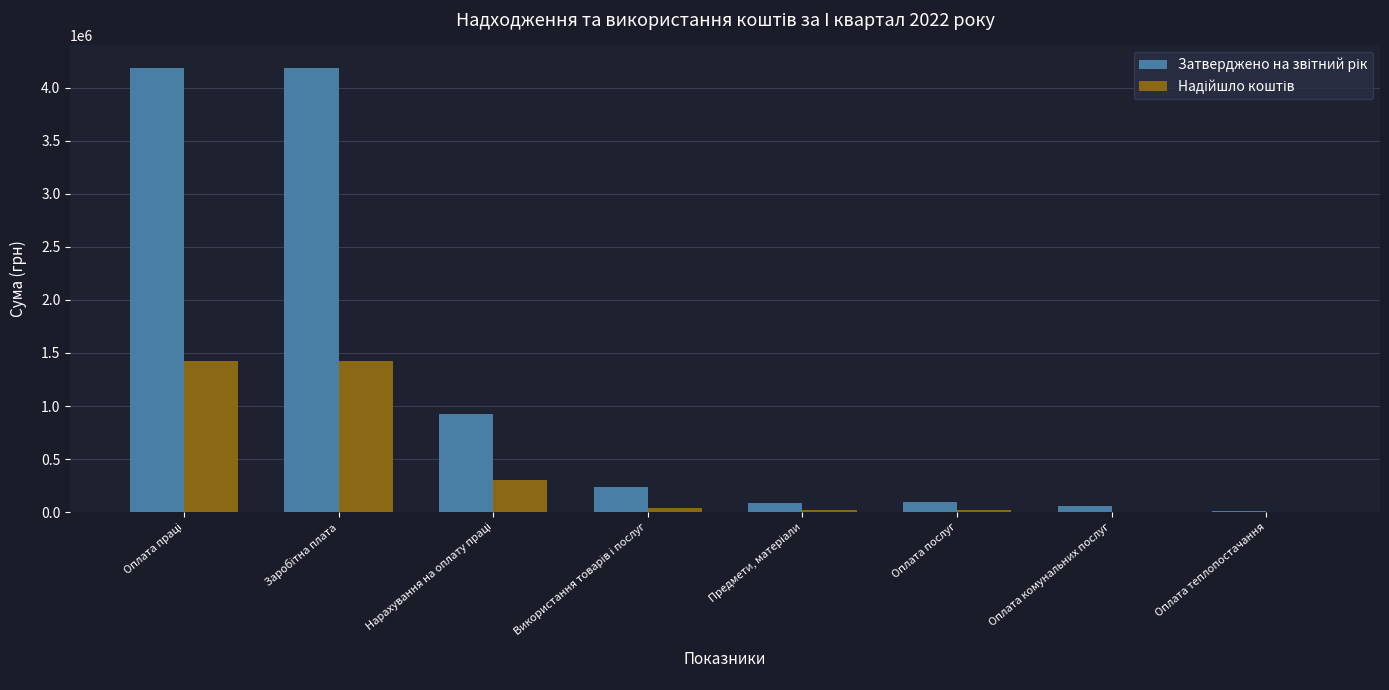

What is the greatest value displayed?

4188024.0